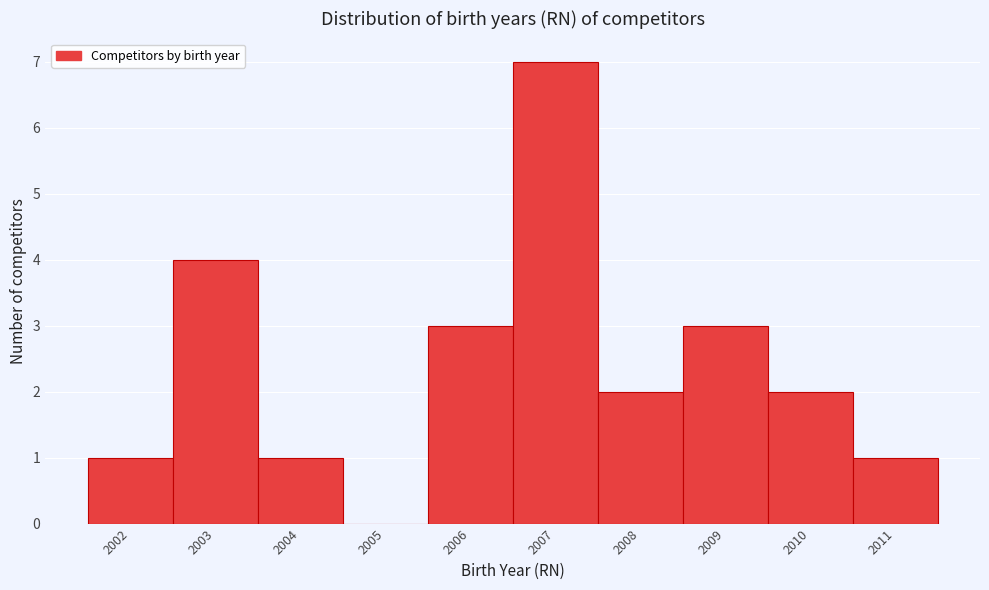

What is the height of the bar covering 2010.5 to 2011.5 on the x-axis? The values are not printed on the chart, so give them approximately, as read against the axis.

1